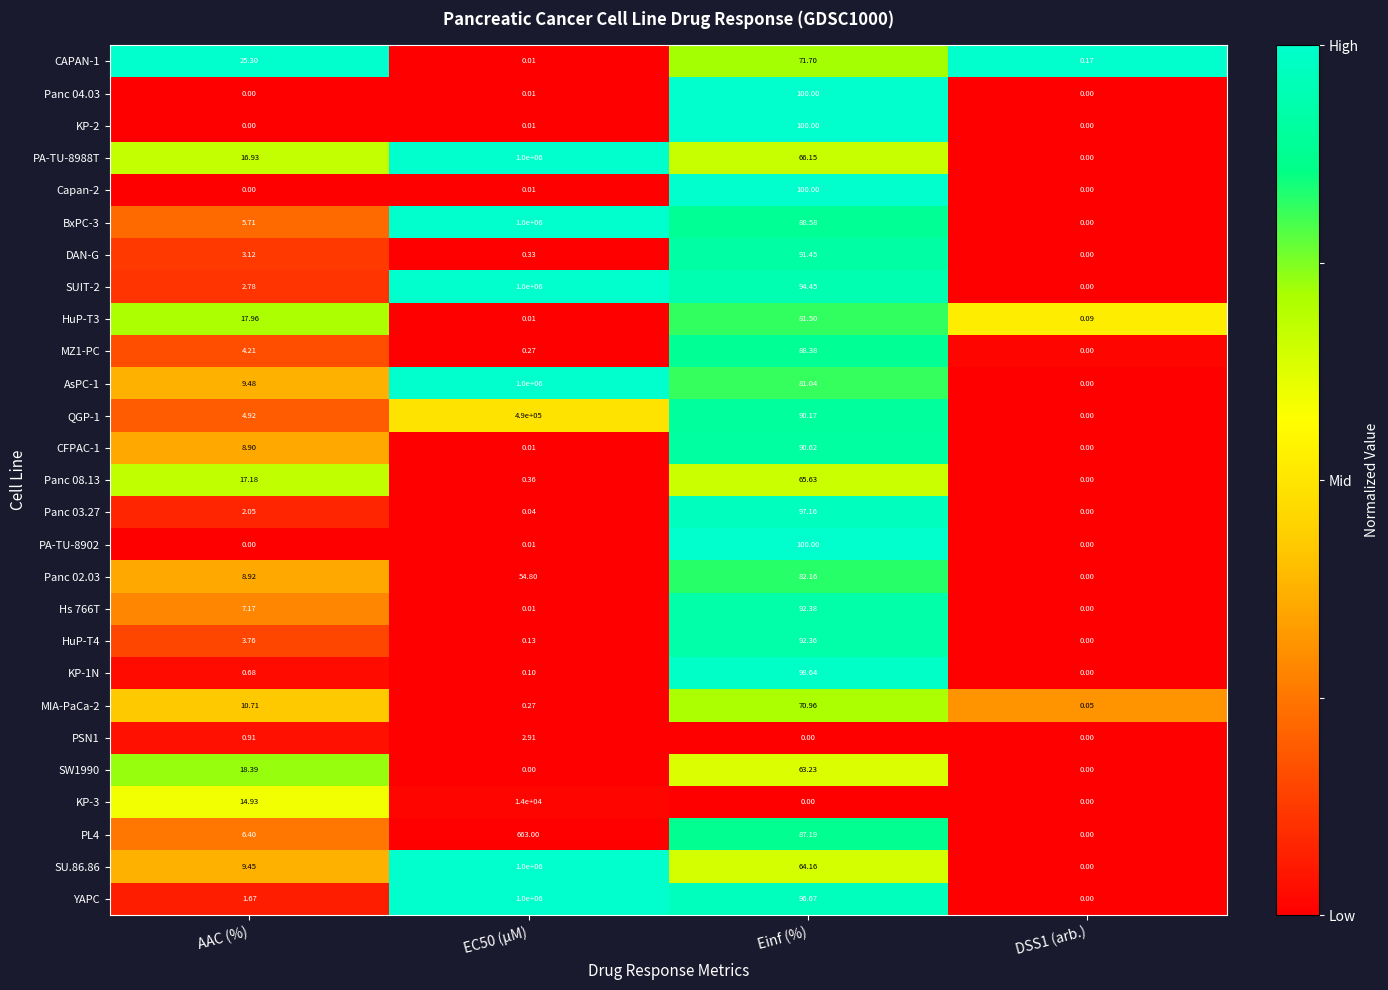

Between AAC (%) and DSS1 (arb.), which series saw the biggest shift?

CAPAN-1